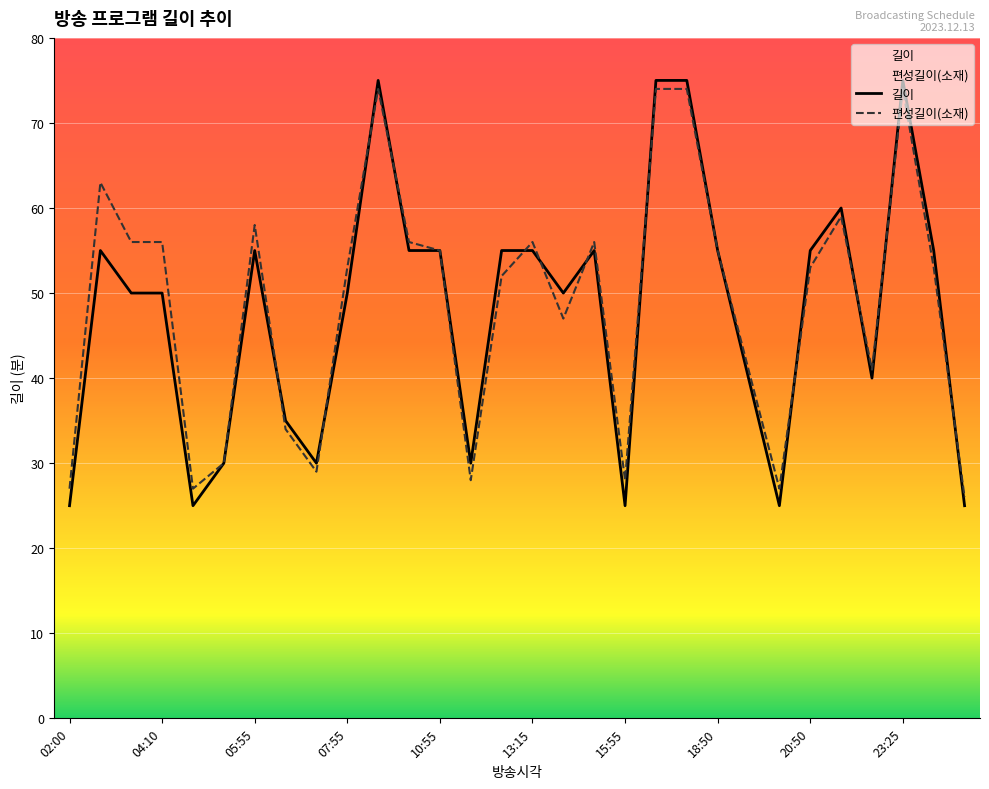

What is the maximum value shown in the chart?

75